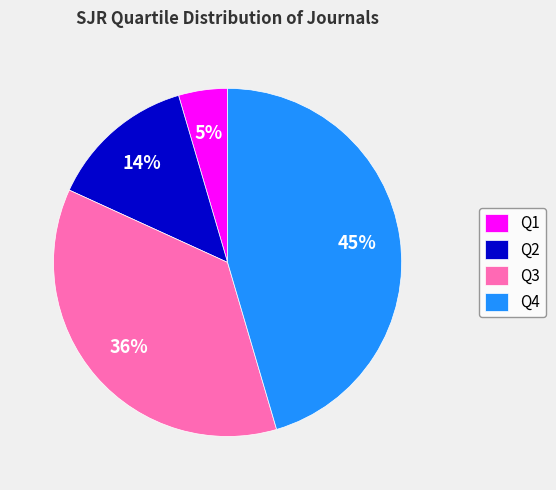

The Q1 slice represents 19% of the pie. True or false?

False